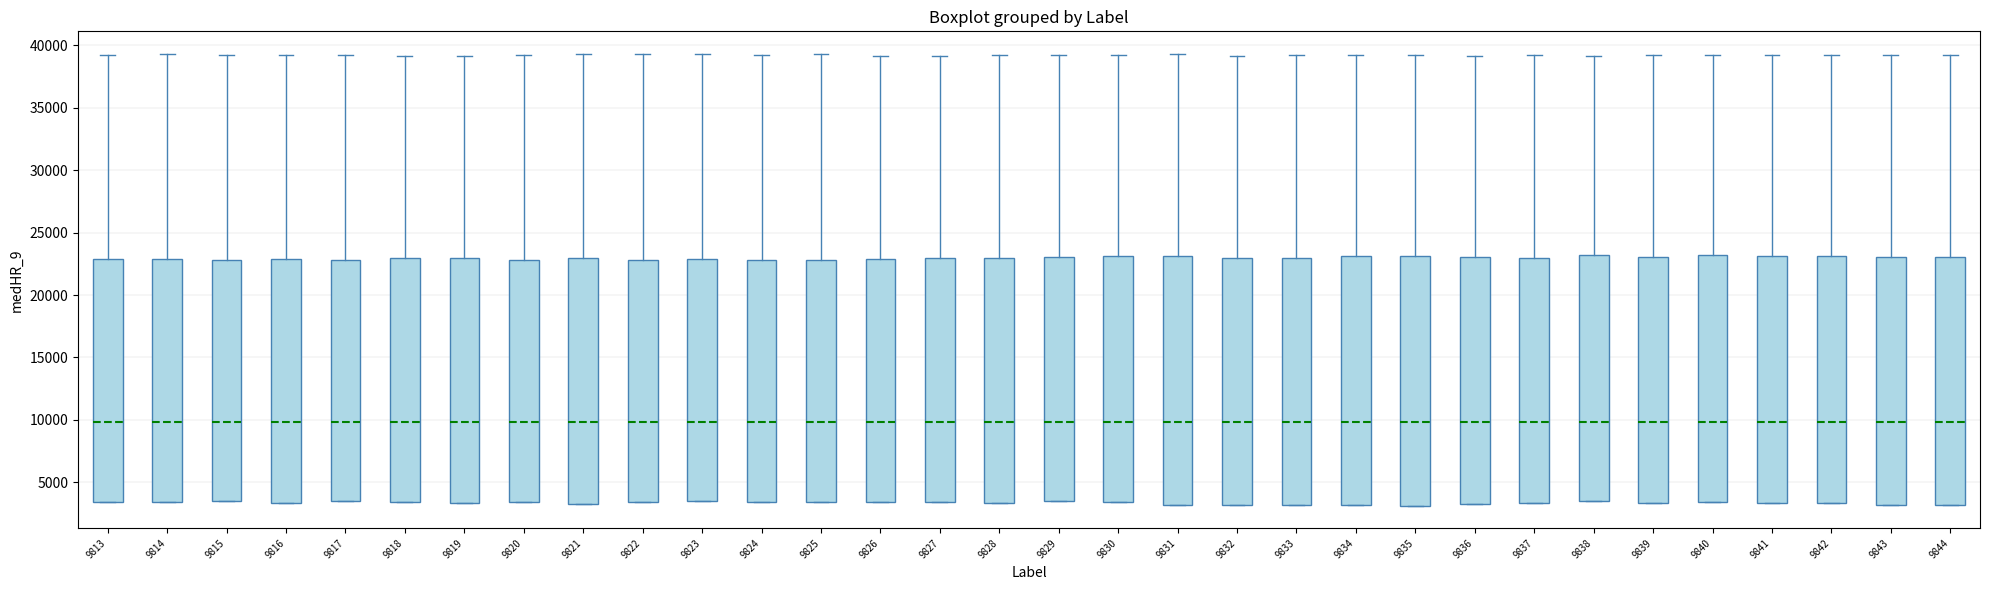

Reading left to right, transcribe this box plot: for each box, give where its median line is, the range the box spans, and where its two whiskers end, as read against the y-axis. The values are not printed on the chart, so give them approximately, as read against the axis.

9813: median 10000, box 3500 to 23000, whiskers 3500 to 39000
9814: median 10000, box 3500 to 23000, whiskers 3500 to 39500
9815: median 10000, box 3500 to 23000, whiskers 3500 to 39500
9816: median 10000, box 3500 to 23000, whiskers 3500 to 39500
9817: median 10000, box 3500 to 23000, whiskers 3500 to 39000
9818: median 10000, box 3500 to 23000, whiskers 3500 to 39000
9819: median 10000, box 3500 to 23000, whiskers 3500 to 39000
9820: median 10000, box 3500 to 23000, whiskers 3500 to 39000
9821: median 10000, box 3500 to 23000, whiskers 3500 to 39500
9822: median 10000, box 3500 to 23000, whiskers 3500 to 39500
9823: median 10000, box 3500 to 23000, whiskers 3500 to 39500
9824: median 10000, box 3500 to 23000, whiskers 3500 to 39000
9825: median 10000, box 3500 to 23000, whiskers 3500 to 39500
9826: median 10000, box 3500 to 23000, whiskers 3500 to 39000
9827: median 10000, box 3500 to 23000, whiskers 3500 to 39000
9828: median 10000, box 3500 to 23000, whiskers 3500 to 39000
9829: median 10000, box 3500 to 23000, whiskers 3500 to 39500
9830: median 10000, box 3500 to 23000, whiskers 3500 to 39500
9831: median 10000, box 3000 to 23000, whiskers 3000 to 39500
9832: median 10000, box 3000 to 23000, whiskers 3000 to 39000
9833: median 10000, box 3000 to 23000, whiskers 3000 to 39000
9834: median 10000, box 3000 to 23000, whiskers 3000 to 39000
9835: median 10000, box 3000 to 23000, whiskers 3000 to 39000
9836: median 10000, box 3500 to 23000, whiskers 3500 to 39000
9837: median 10000, box 3500 to 23000, whiskers 3500 to 39000
9838: median 10000, box 3500 to 23000, whiskers 3500 to 39000
9839: median 10000, box 3500 to 23000, whiskers 3500 to 39000
9840: median 10000, box 3500 to 23000, whiskers 3500 to 39500
9841: median 10000, box 3500 to 23000, whiskers 3500 to 39500
9842: median 10000, box 3500 to 23000, whiskers 3500 to 39500
9843: median 10000, box 3000 to 23000, whiskers 3000 to 39500
9844: median 10000, box 3000 to 23000, whiskers 3000 to 39000